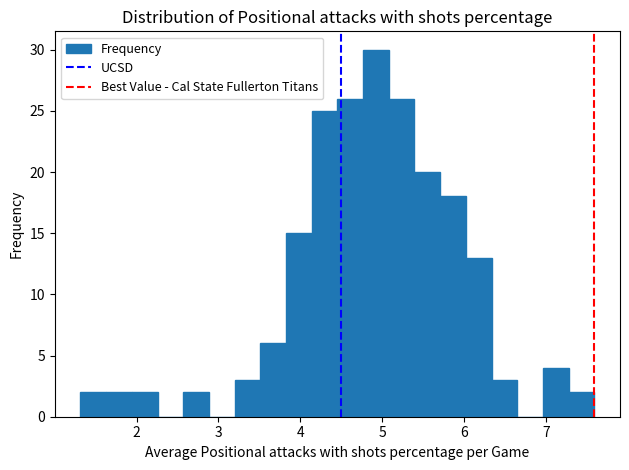

Read against the x-axis, roughly where is the centre of the tallest bar?

4.9